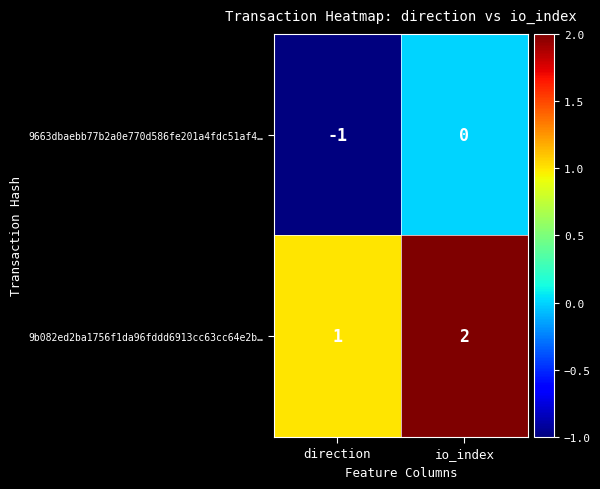

Which category has the highest value in the 9b082ed2ba1756f1da96fddd6913cc63cc64e2b… series?

io_index